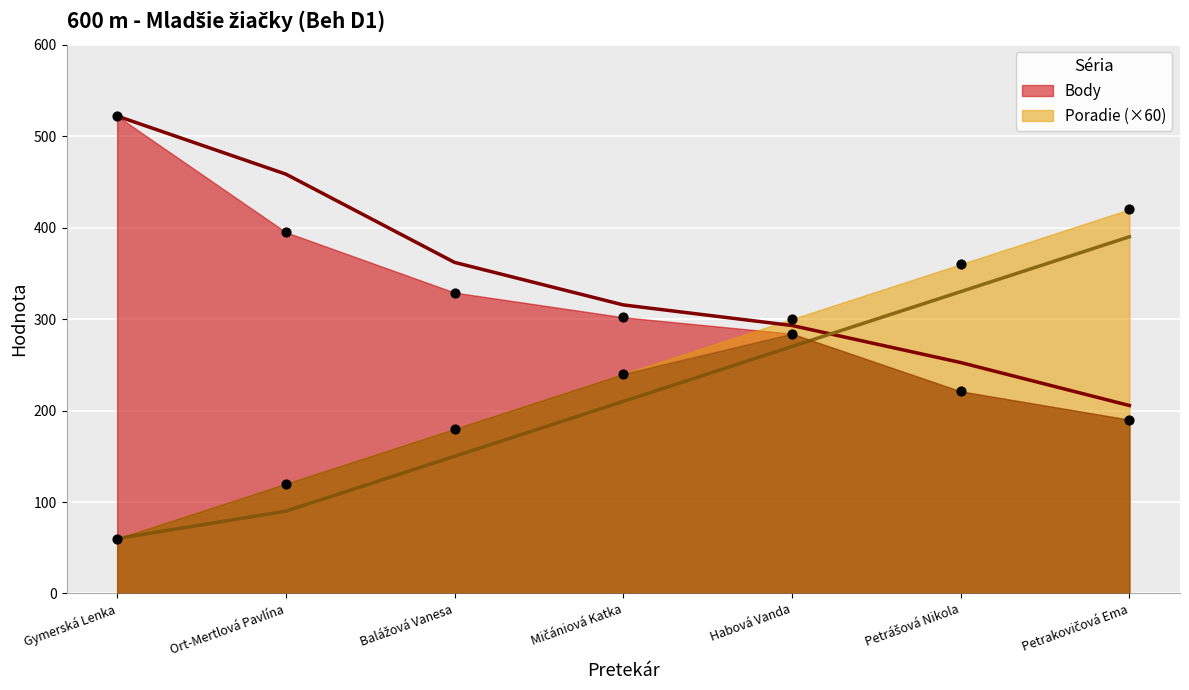

Which series reaches the minimum Y coordinate?

Poradie